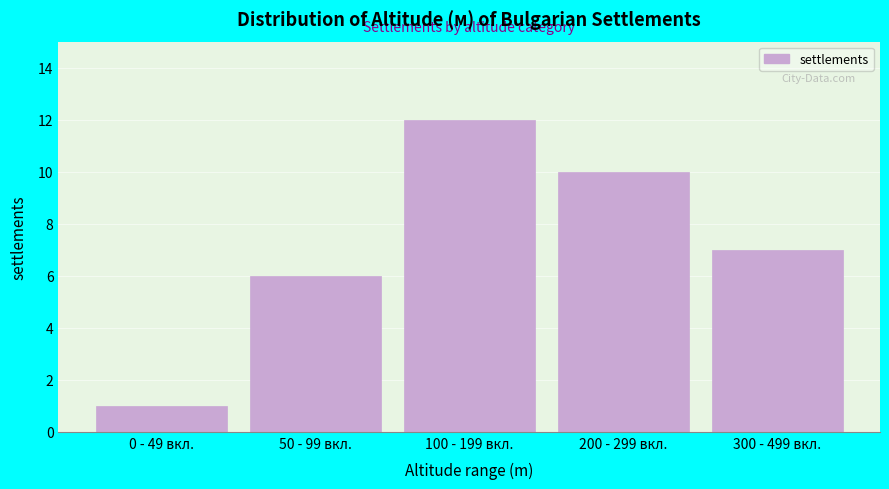

Reading left to right, what are all the values shown in this chart?

0 - 49 вкл.=1	50 - 99 вкл.=6	100 - 199 вкл.=12	200 - 299 вкл.=10	300 - 499 вкл.=7